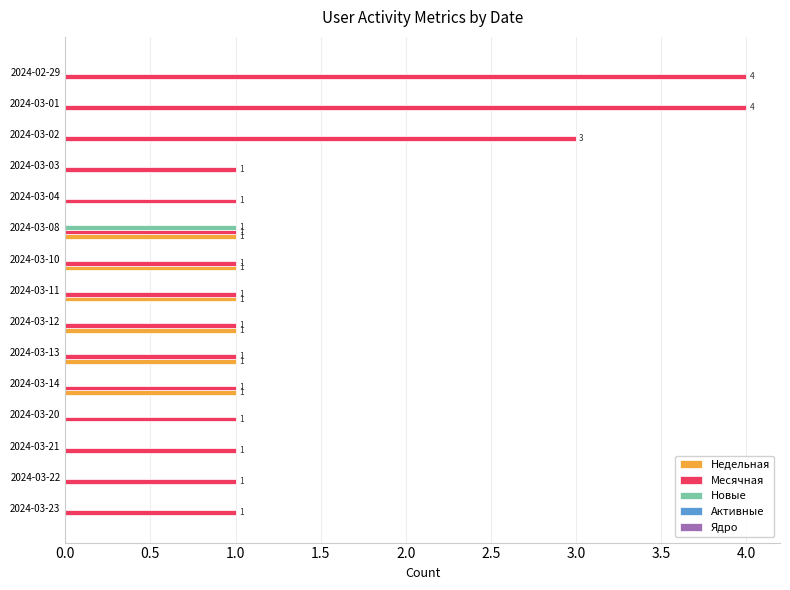

What is the sum of all Недельная values?

6